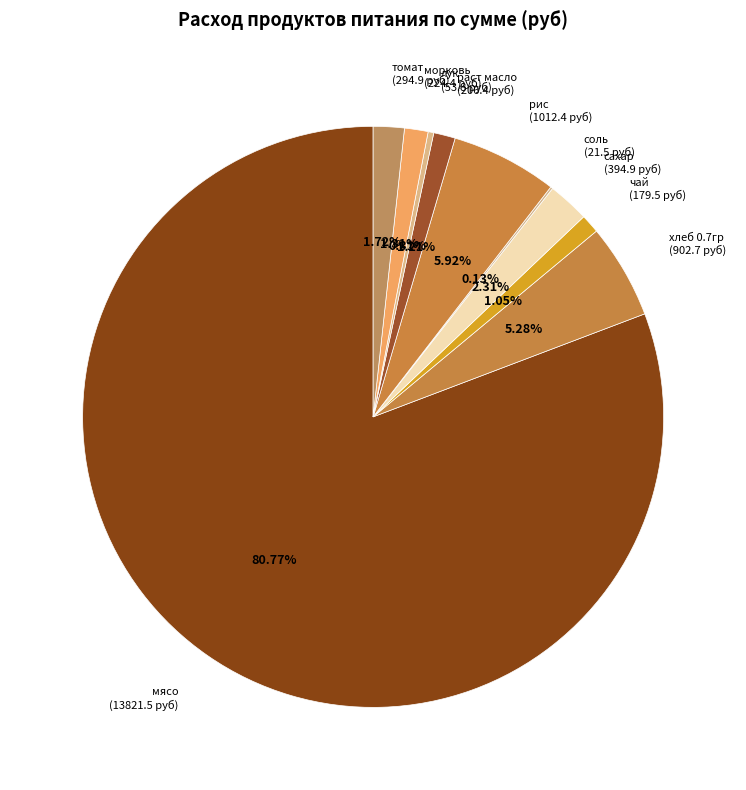

How much of the chart is everything except рис?

94.1%